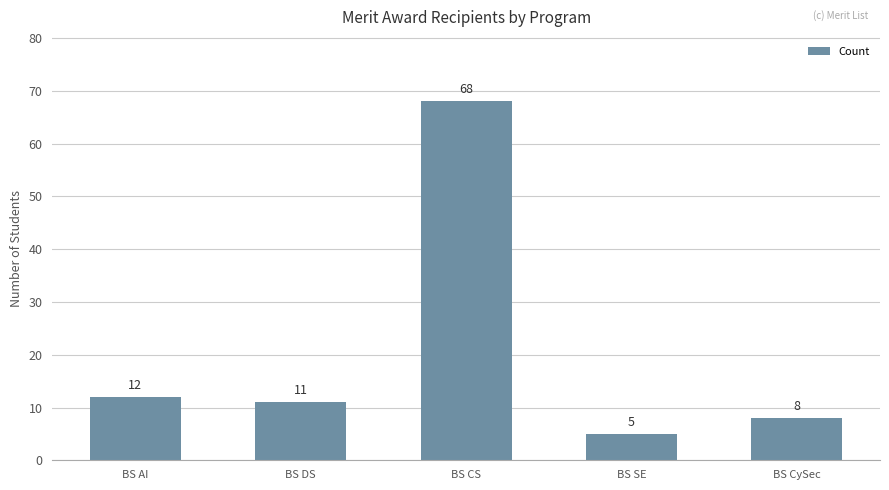

The chart shows a value of 11 at BS DS. True or false?

True